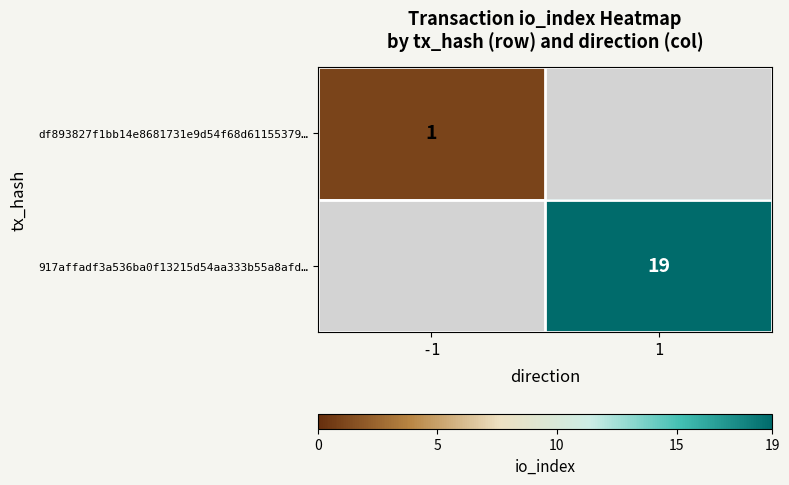

The df893827f1bb14e8681731e9d54f68d61155379… series shows 1 at -1. True or false?

True